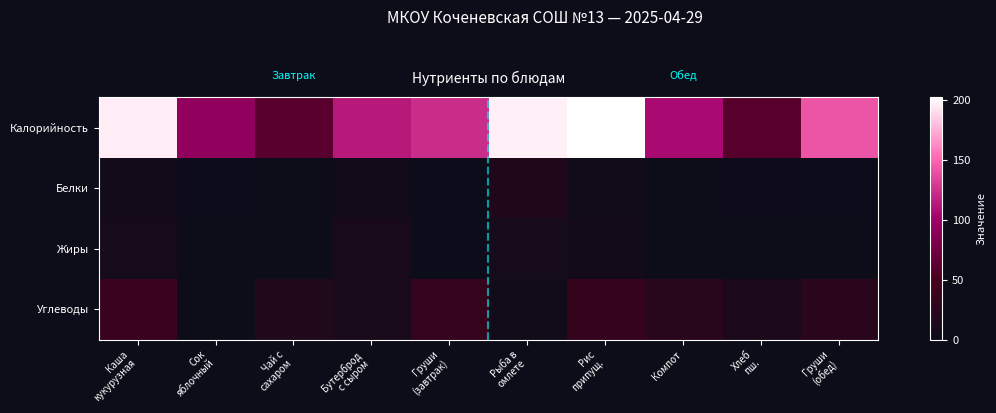

Rank the series by their maximum value, from highest to lowest.

Калорийность, Углеводы, Белки, Жиры